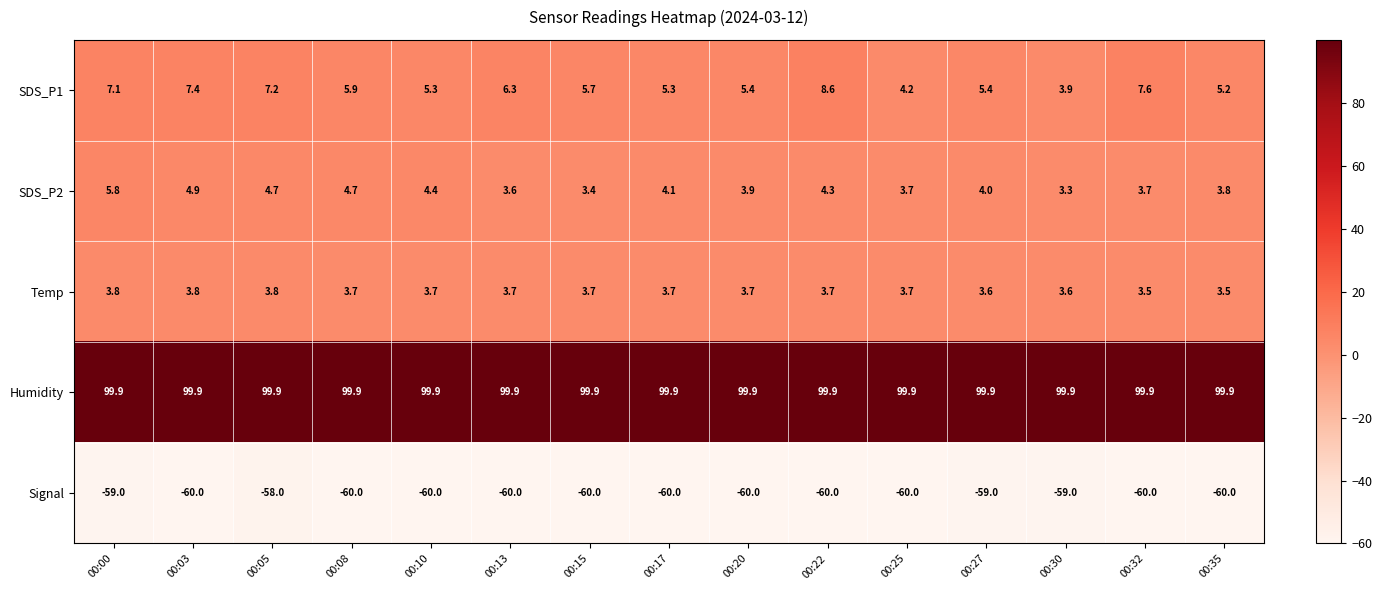

What is the smallest value displayed?

-60.0